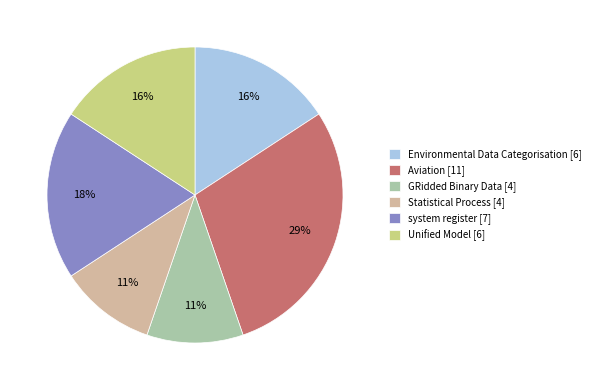

How many segments does this pie chart have?

6